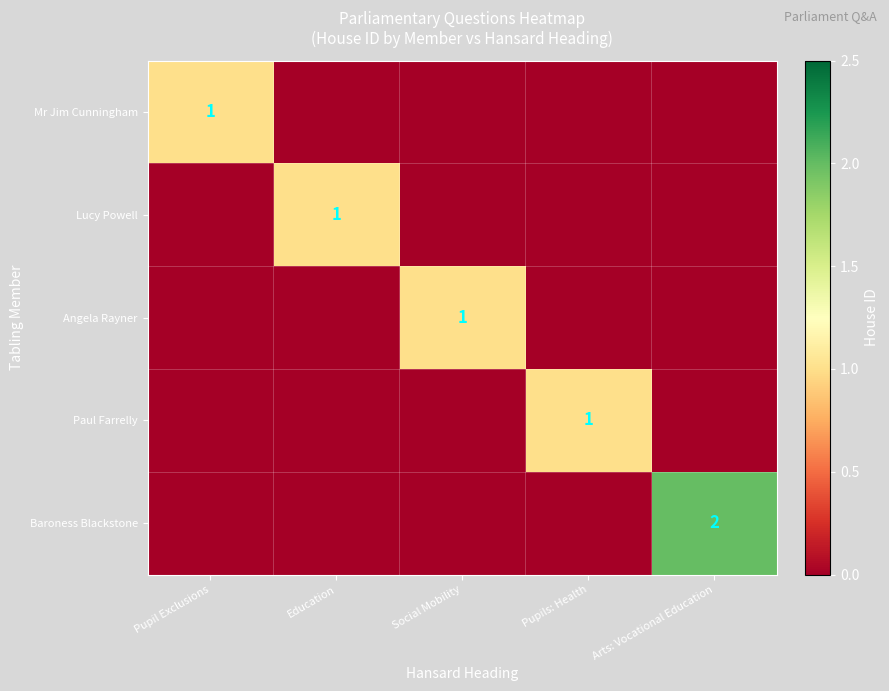

The Paul Farrelly series shows 1 at Pupils: Health. True or false?

True